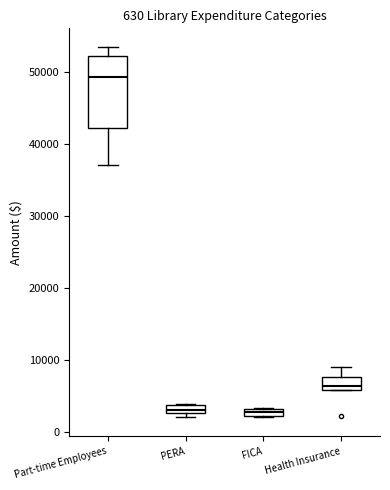

Which box is the tallest, from its lower edge to its upper edge?

Part-time Employees